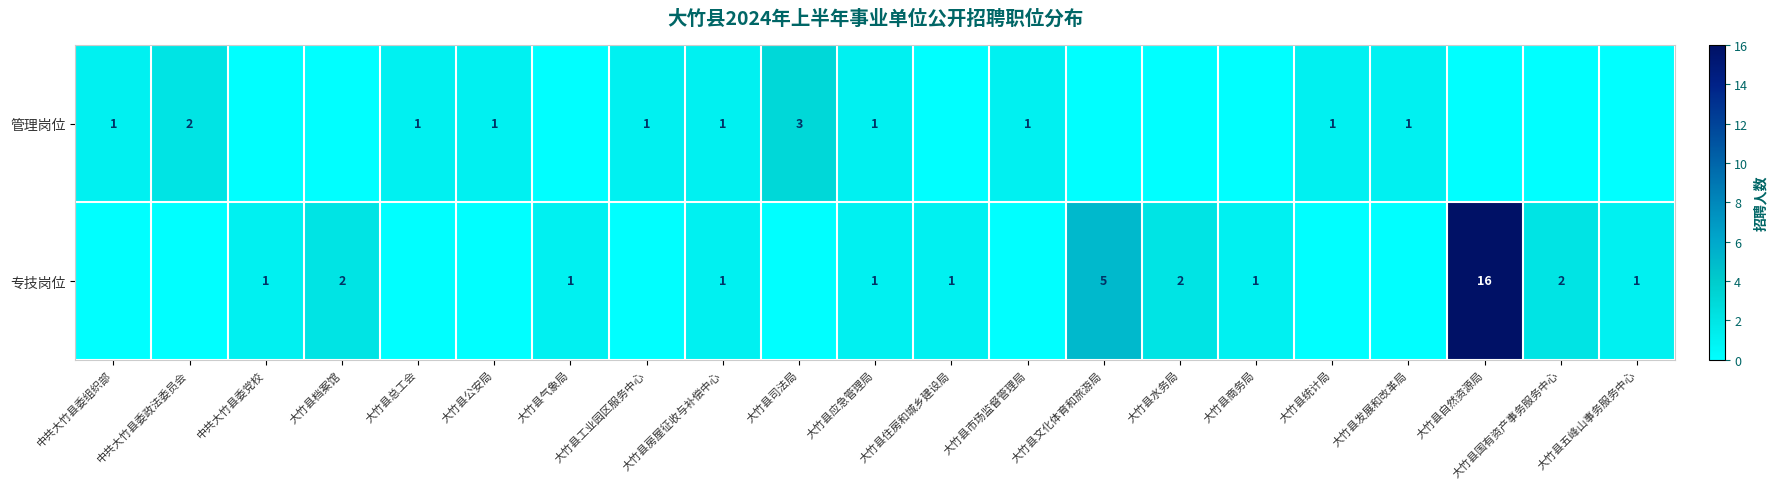

At which category is the sum across all series the highest?

大竹县自然资源局